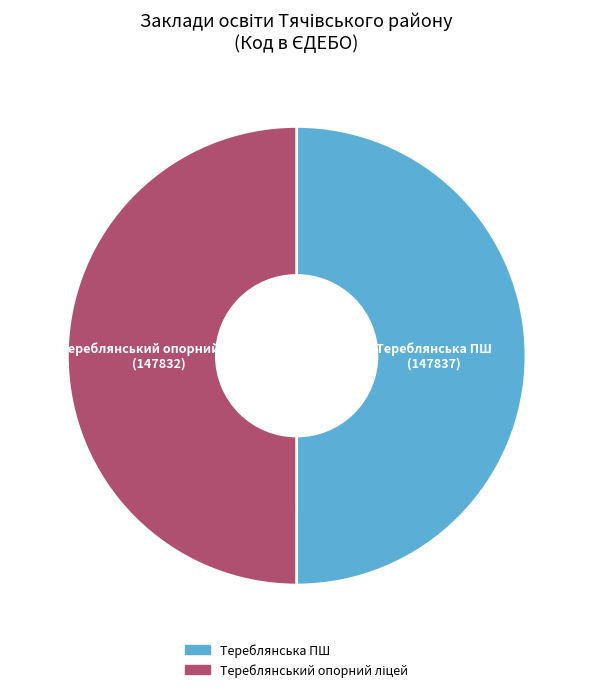

The Тереблянська ПШ slice represents 38% of the pie. True or false?

False